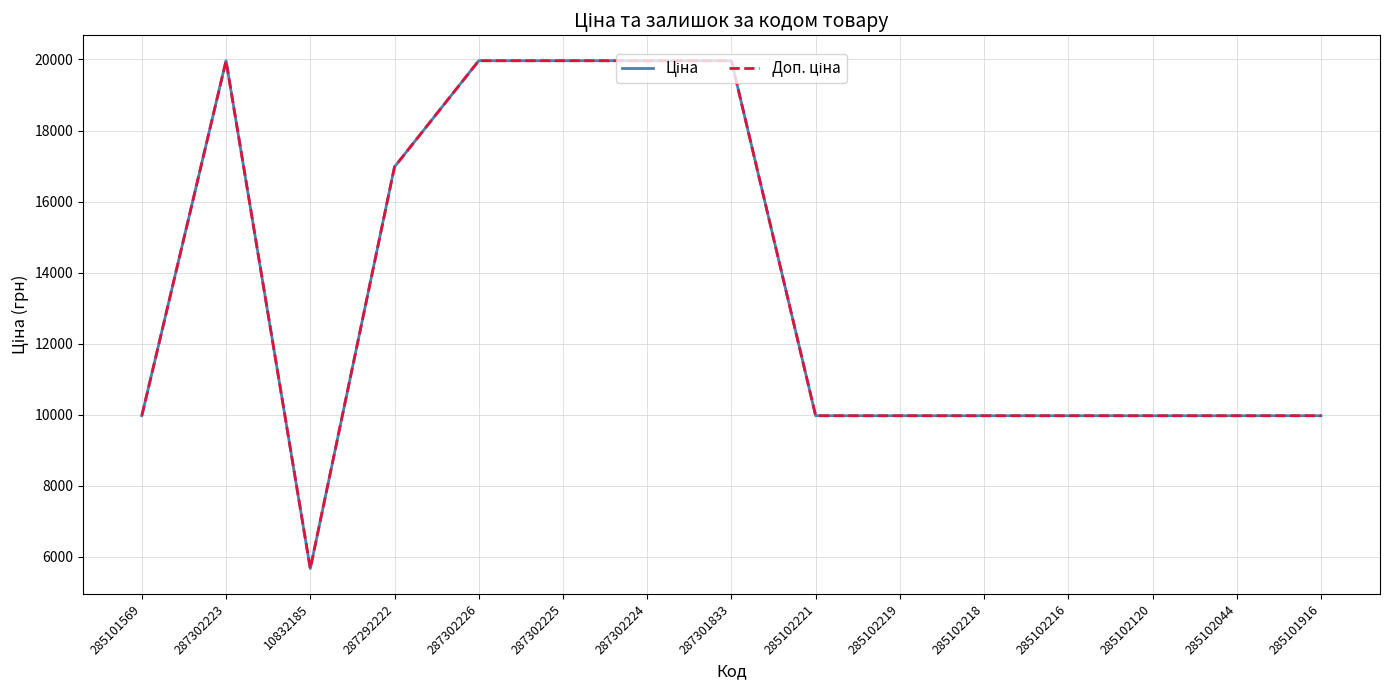

Reading left to right, what are all the values shown in this chart?

Ціна: 285101569=9975.0	287302223=19964.2	10832185=5673.8	287292222=16976.3	287302226=19964.2	287302225=19964.2	287302224=19964.2	287301833=19964.2	285102221=9975.0	285102219=9975.0	285102218=9975.0	285102216=9975.0	285102120=9975.0	285102044=9975.0	285101916=9975.0
Доп. ціна: 285101569=9975.0	287302223=19964.2	10832185=5673.8	287292222=16976.3	287302226=19964.2	287302225=19964.2	287302224=19964.2	287301833=19964.2	285102221=9975.0	285102219=9975.0	285102218=9975.0	285102216=9975.0	285102120=9975.0	285102044=9975.0	285101916=9975.0